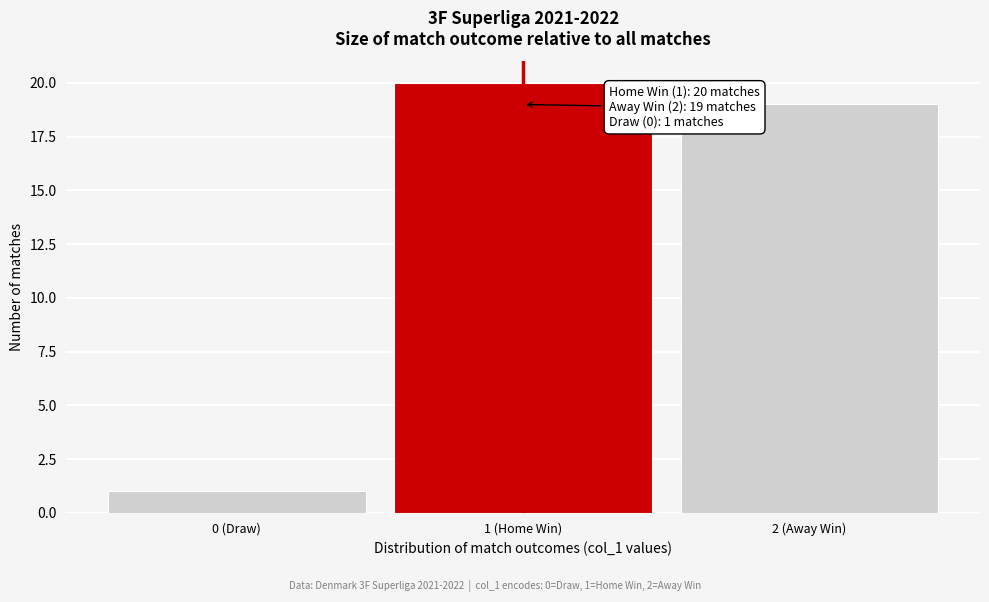

Reading left to right, what are all the values shown in this chart?

1	20	19